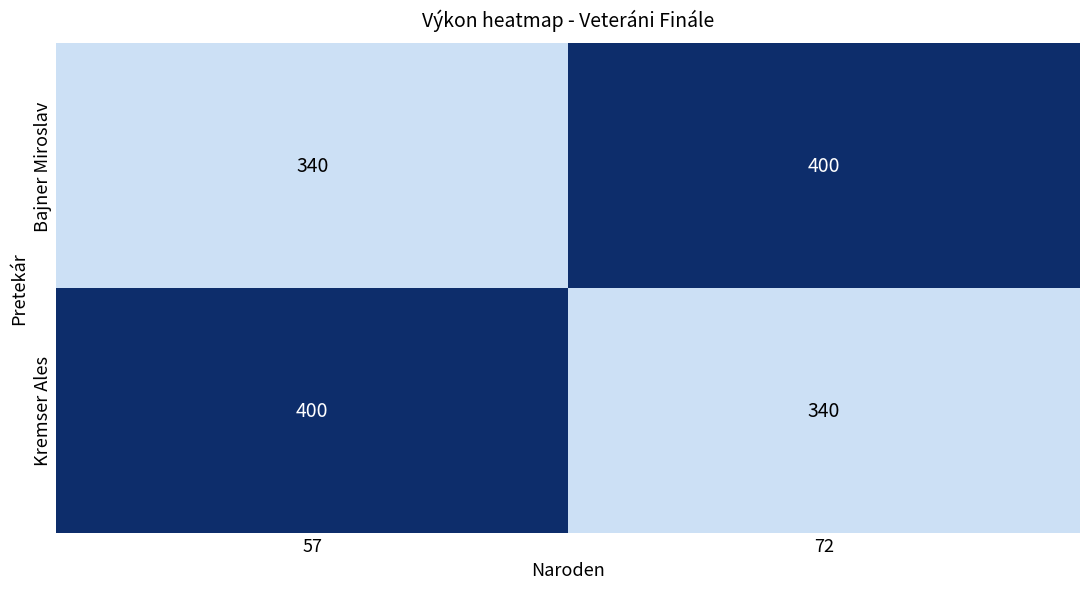

What is the spread (max minus min) of values at 57?

60